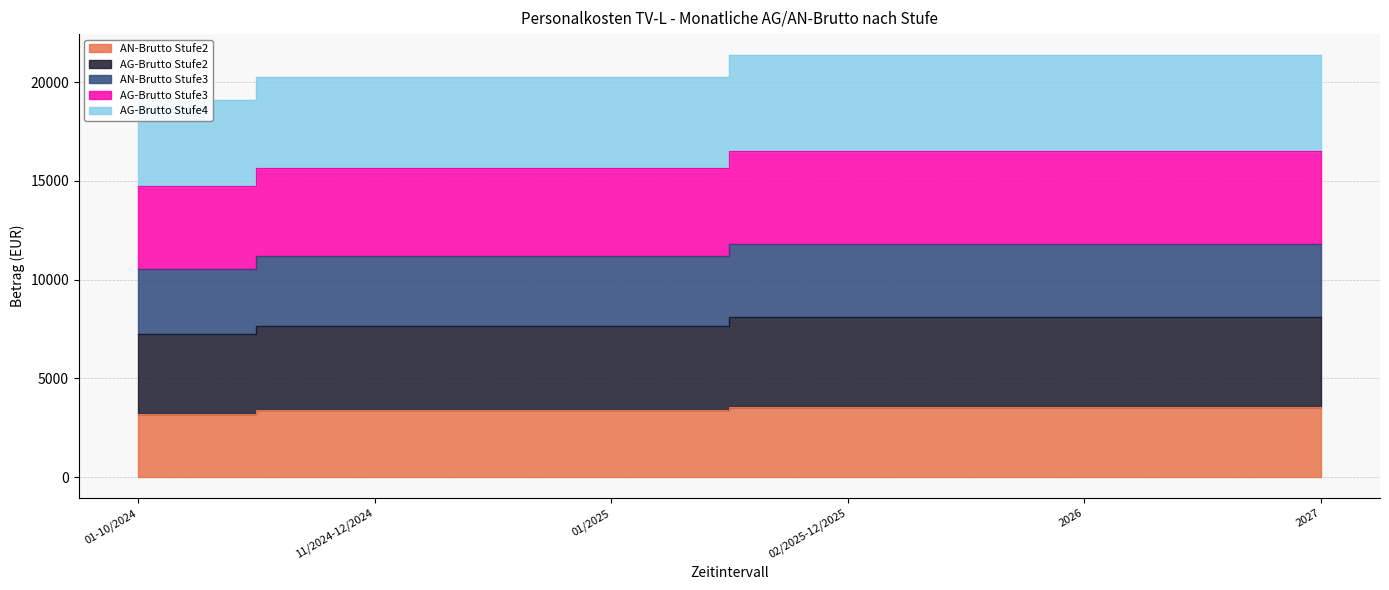

How many categories are shown in the chart?

6